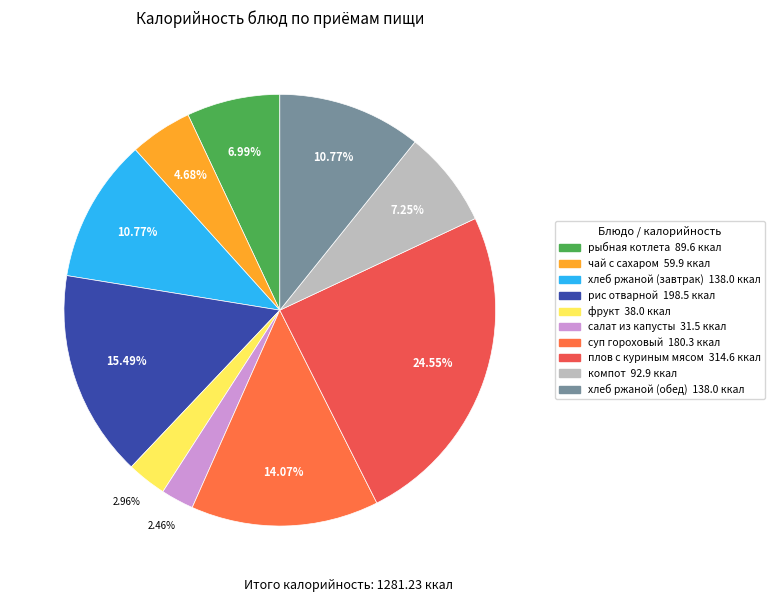

To the nearest percent, what is the combined percentage of компот and хлеб ржаной (завтрак)?

18%